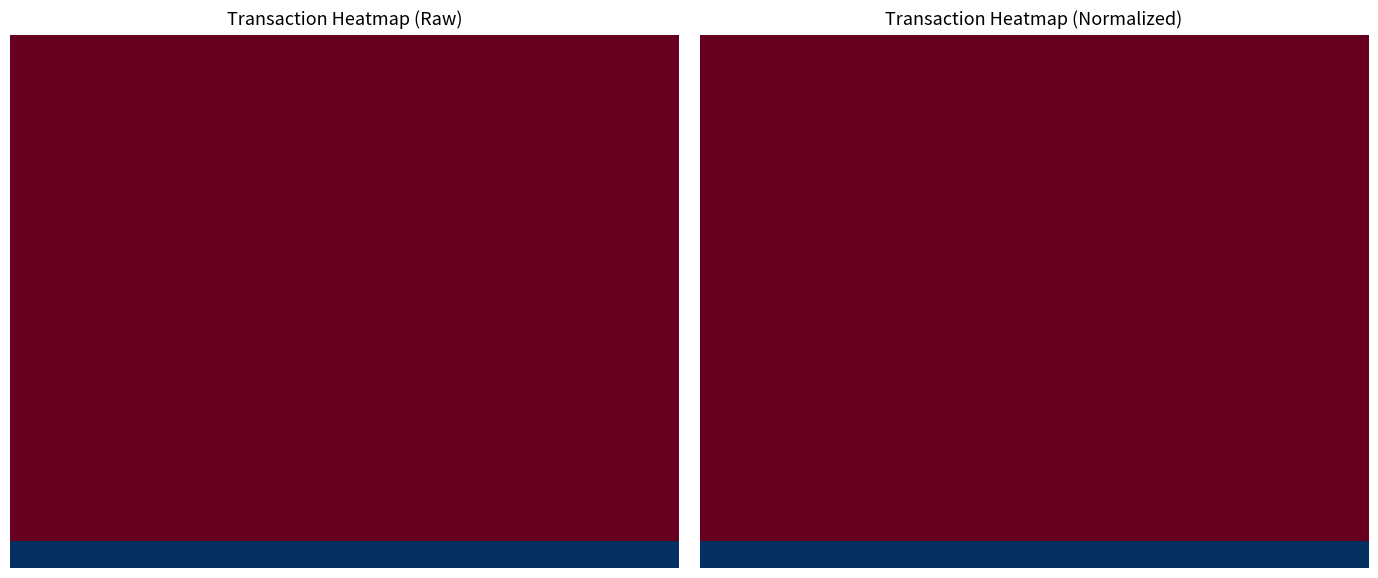

What is the total value across all series at 39?

31472129543.6